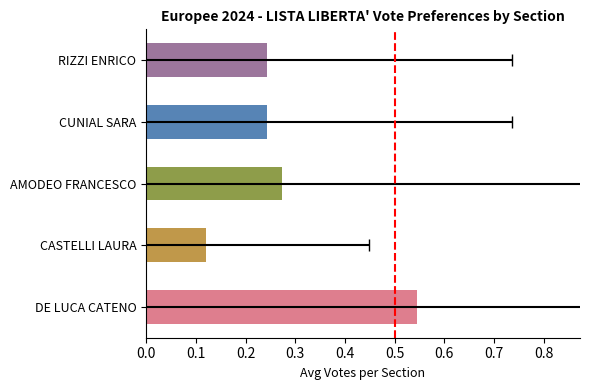

Is the value of DE LUCA CATENO at 20 greater than the value of AMODEO FRANCESCO at 17?

Yes